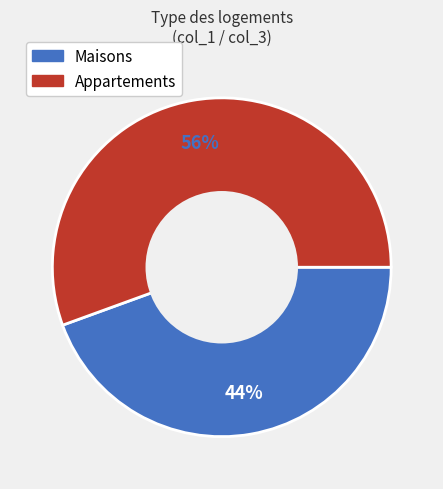

Is there any slice that represents more than half of the pie?

Yes